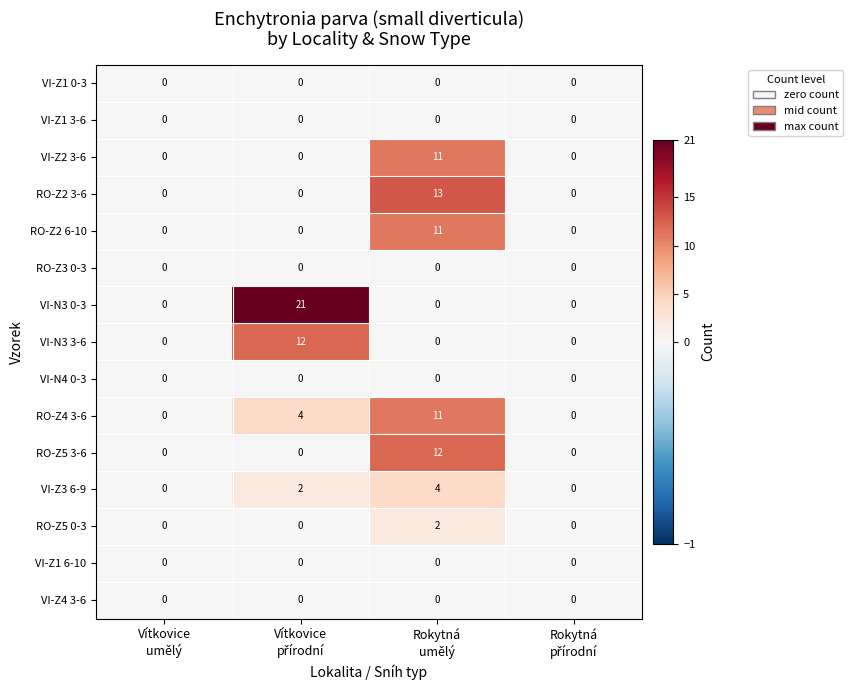

What is the maximum value shown in the chart?

21